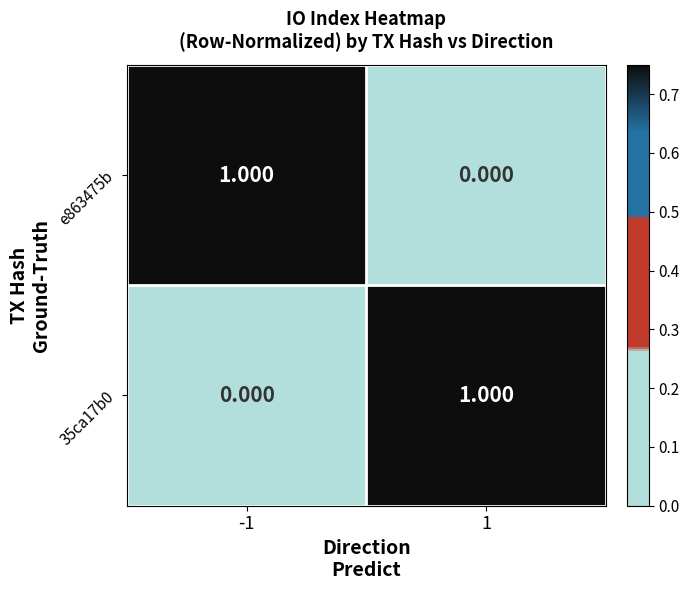

Is the value of 35ca17b0 at -1 greater than the value of e863475b at -1?

No